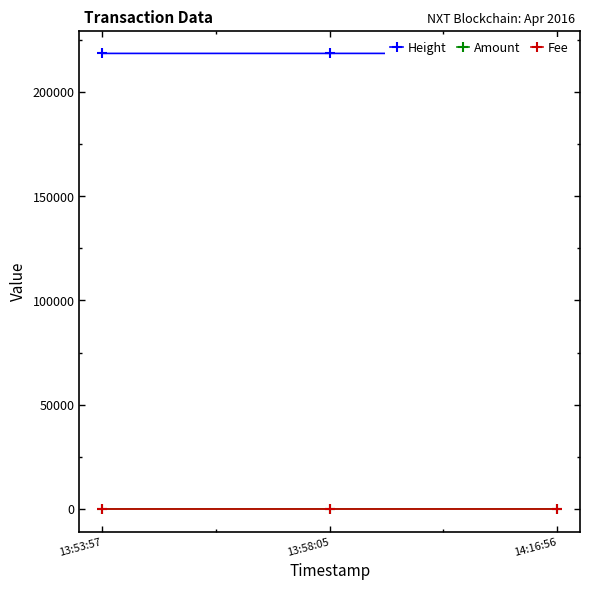

At which label is Height closest to 218498?

13:58:05